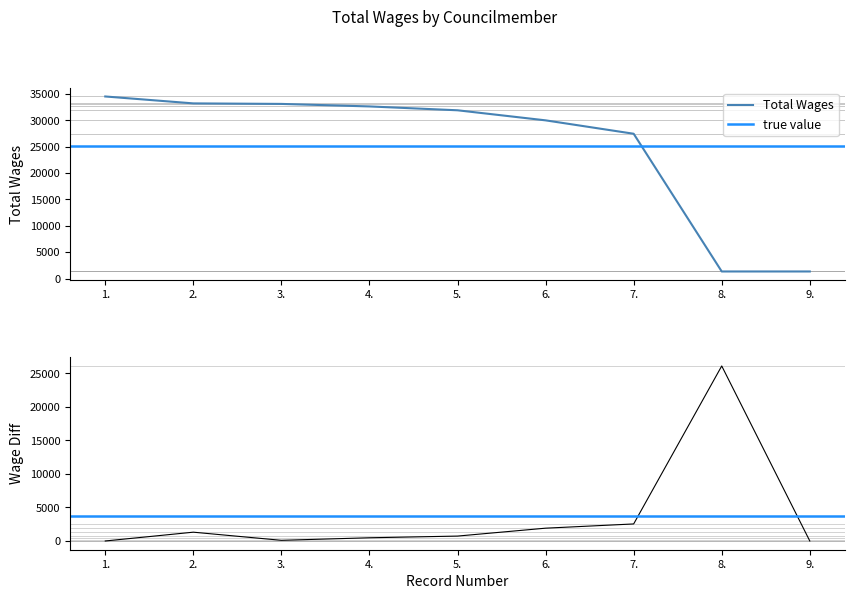

What position from the left is 3.?

3